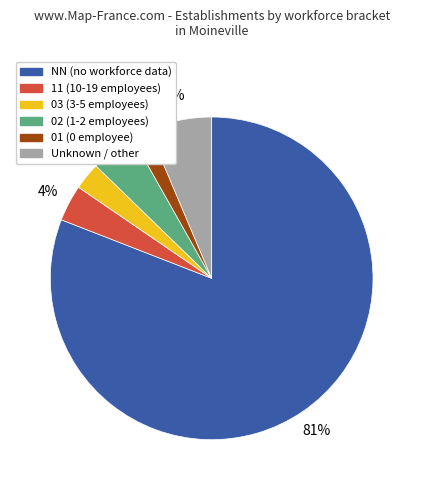

To the nearest percent, what is the average slice percentage?

17%